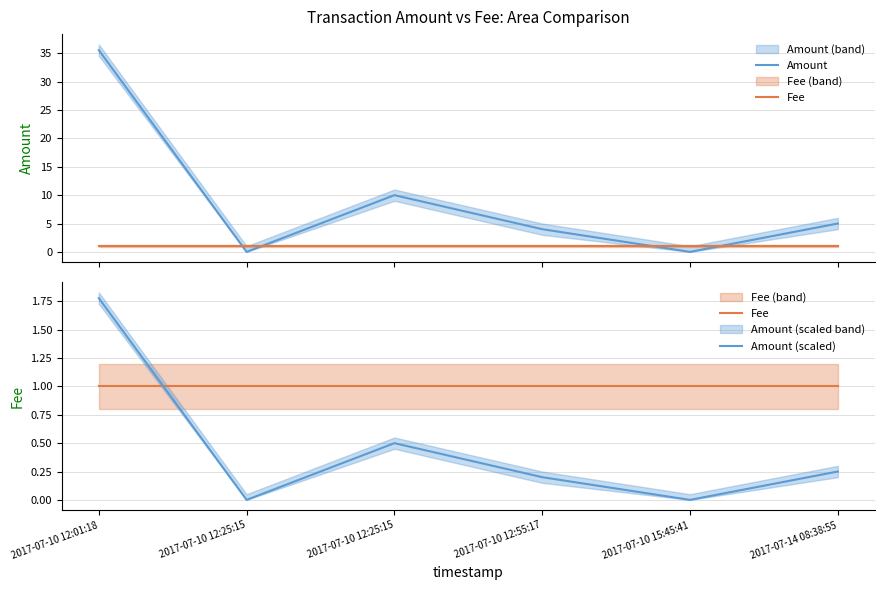

True or false: Amount (scaled) has a value of 0.5 at 2017-07-10 12:25:15.

True